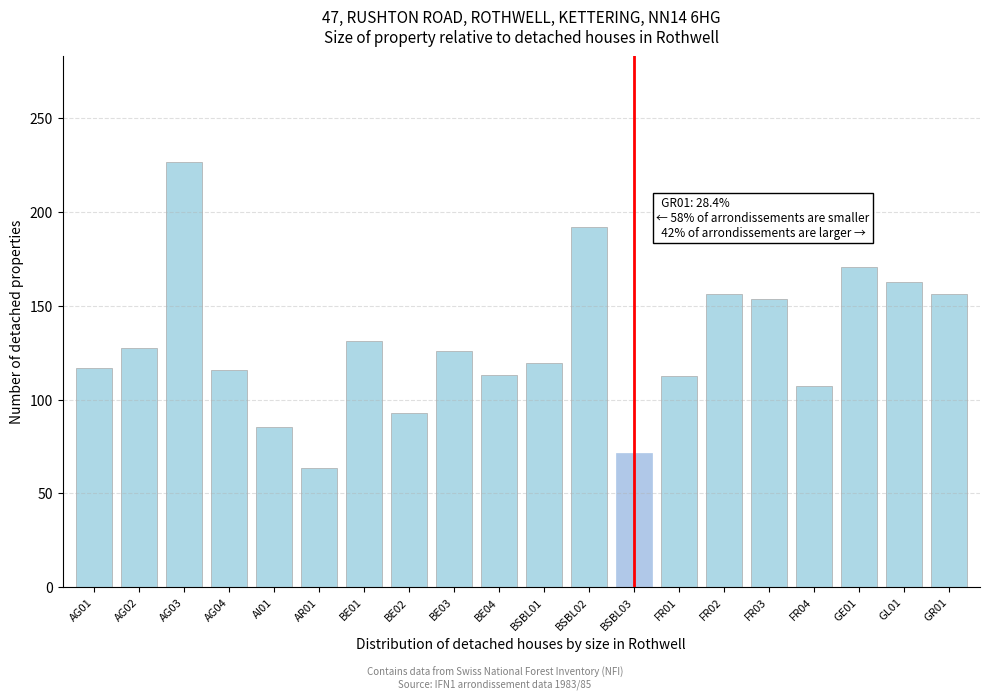

What position from the left is GE01?

18